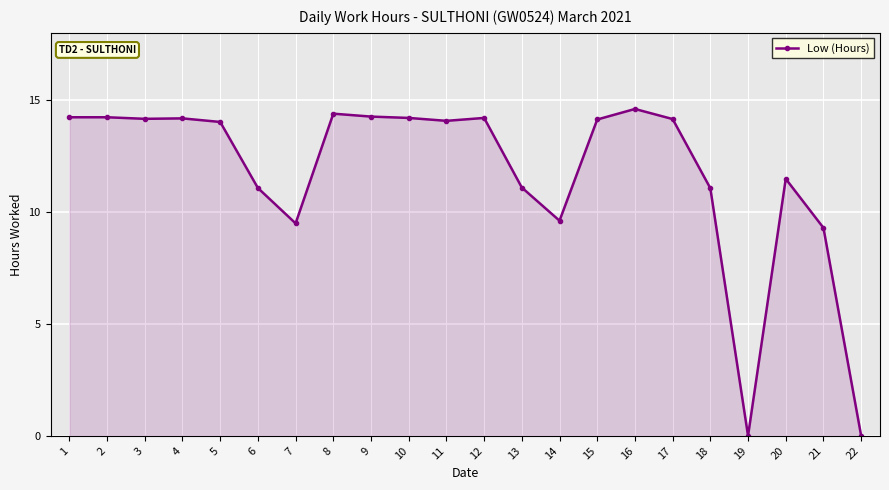

What is the change in value from 5 to 17?

+0.1